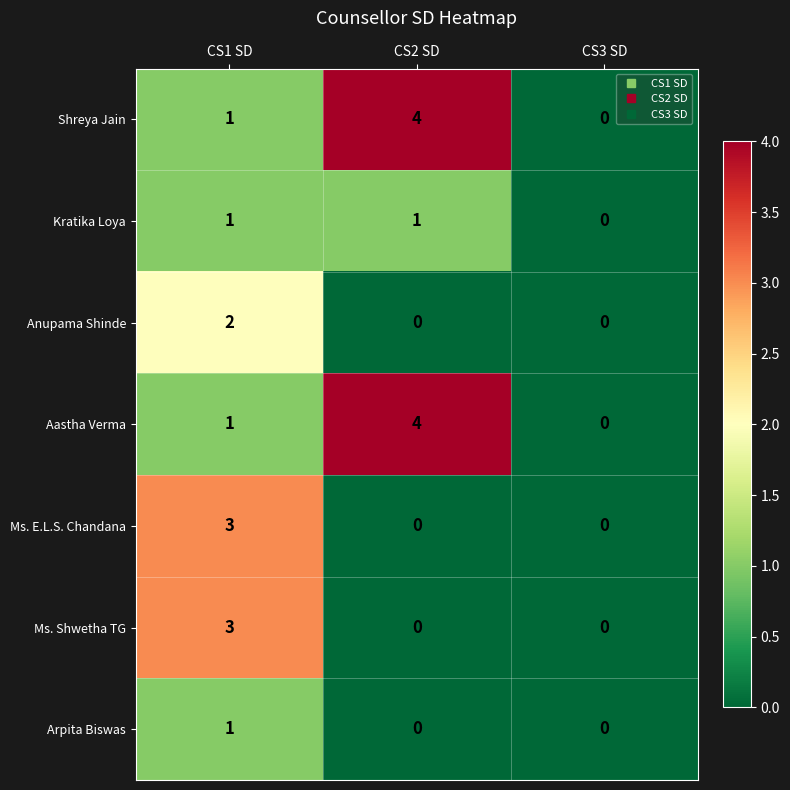

How many values in Shreya Jain are above zero?

2